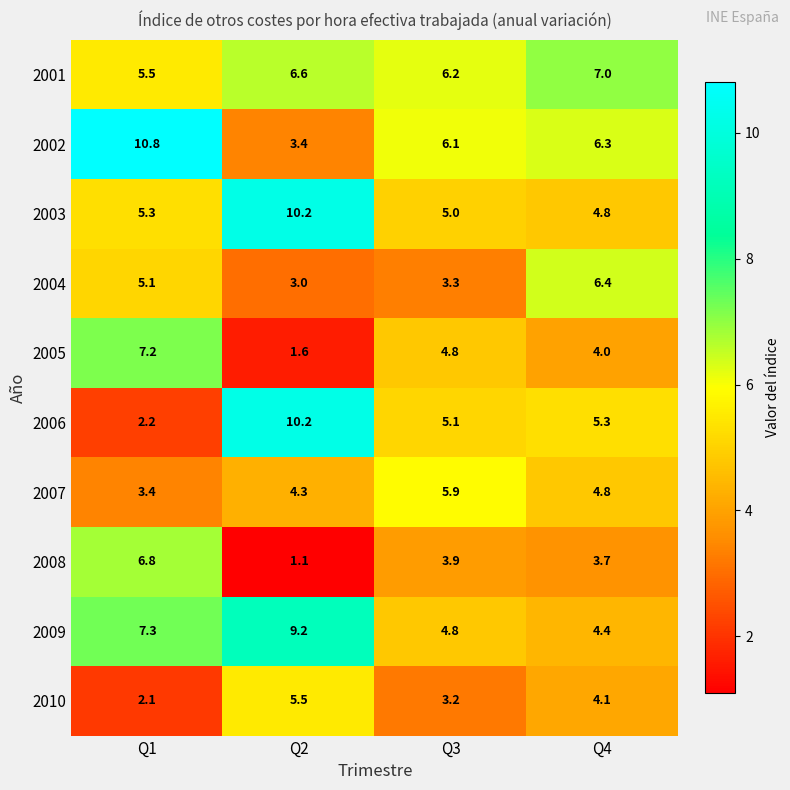

At which category does the chart reach its peak across all series?

Q1